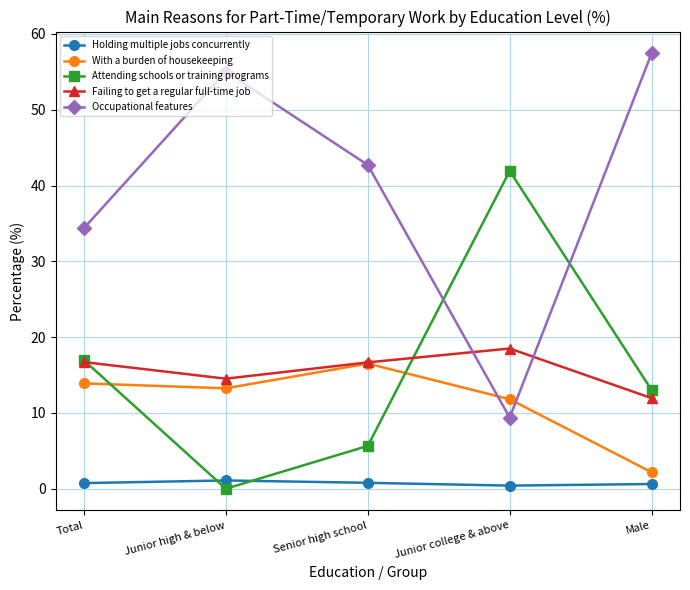

What is the sum of the Holding multiple jobs concurrently values at Total and Male?

1.4